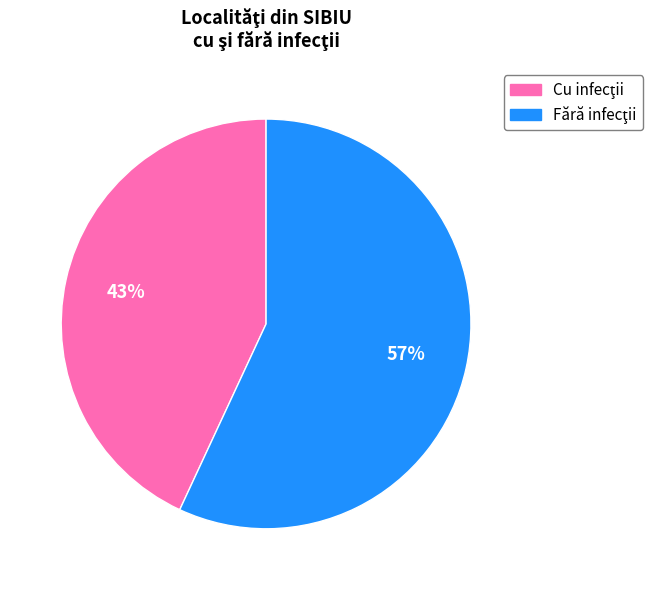

To the nearest percent, what is the difference between the largest and smallest slice percentages?

14%